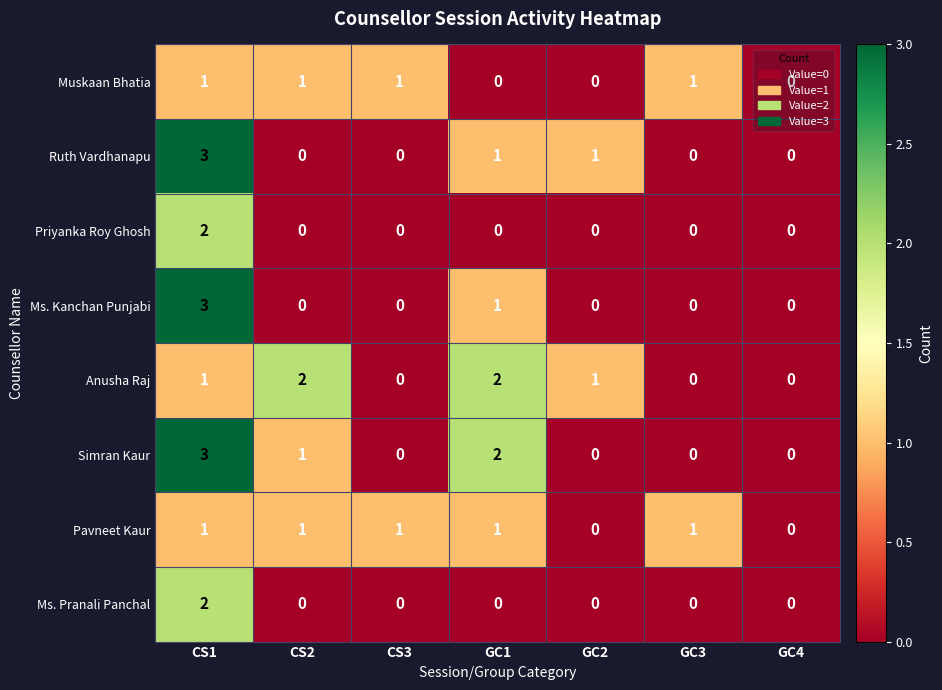

How many values in the Priyanka Roy Ghosh series exceed 0?

1